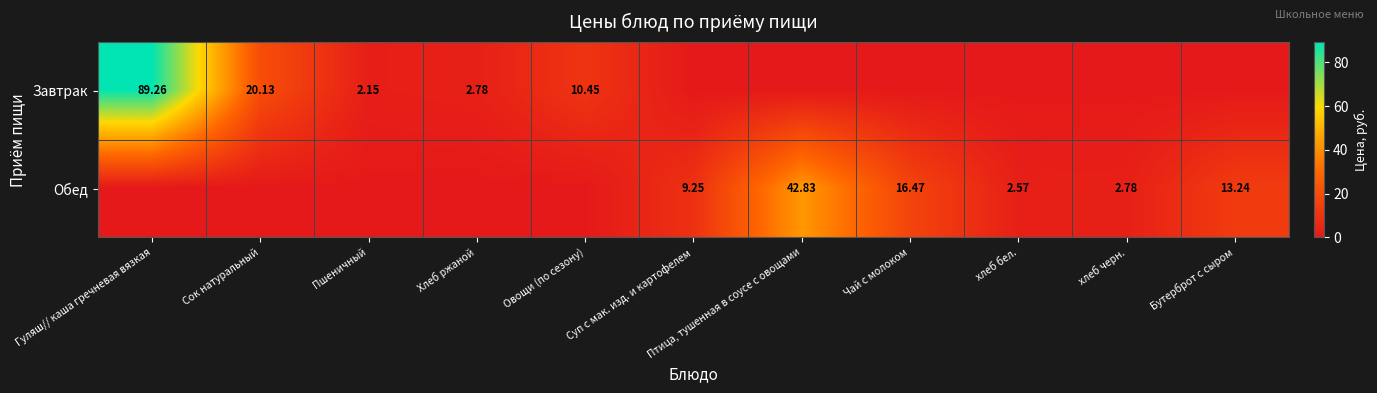

At which label does Обед reach its minimum?

Гуляш// каша гречневая вязкая